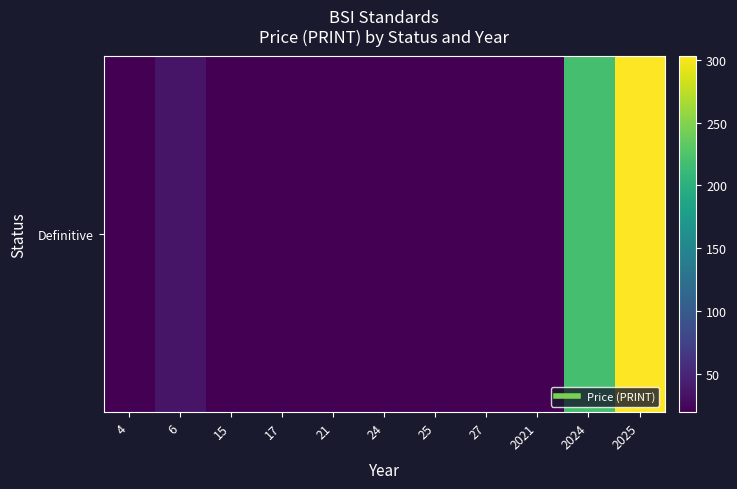

Is it true that the value at 2025 is 129?

False